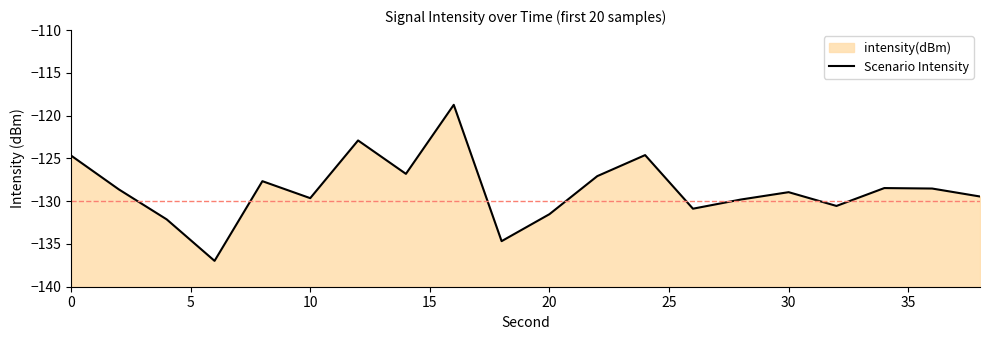

How many interior local valleys (lower than both neighbors) does the data have?

6